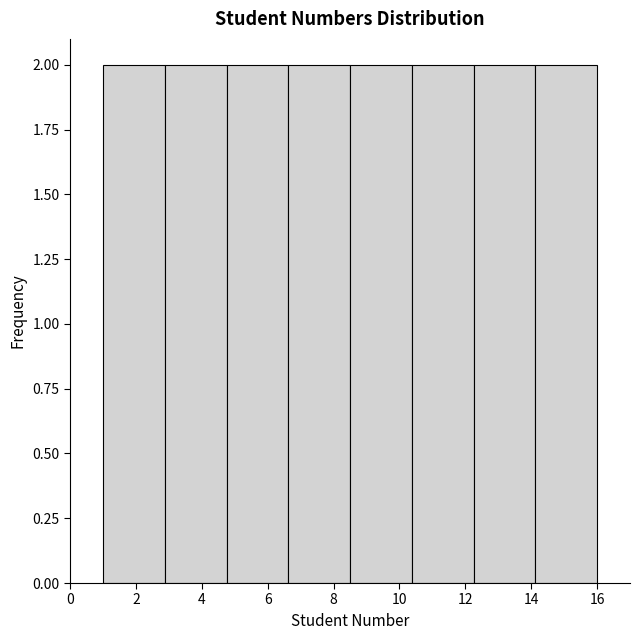

Reading left to right, transcribe this chart: for each bar, give the range it covers on the x-axis and its height. Neither the bar edges nor the heights are printed on the chart, so give them approximately, as read against the axes.

1.0 to 2.8: 2
2.8 to 4.8: 2
4.8 to 6.6: 2
6.6 to 8.6: 2
8.6 to 10.4: 2
10.4 to 12.2: 2
12.2 to 14.2: 2
14.2 to 16.0: 2